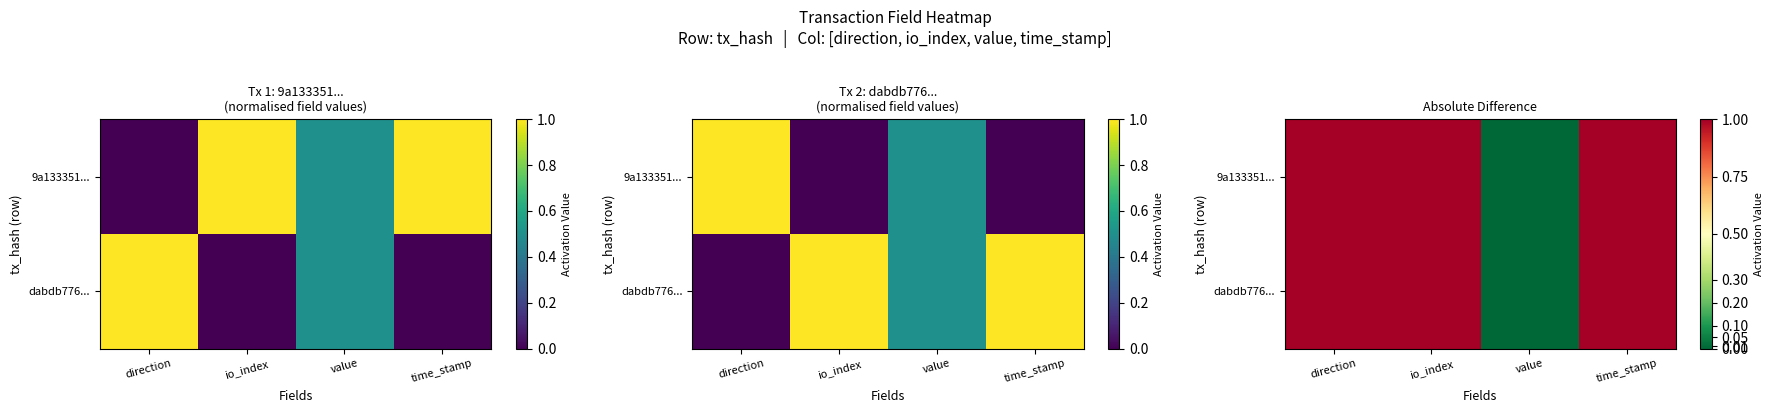

The 9a133351... series shows 0 at value. True or false?

False